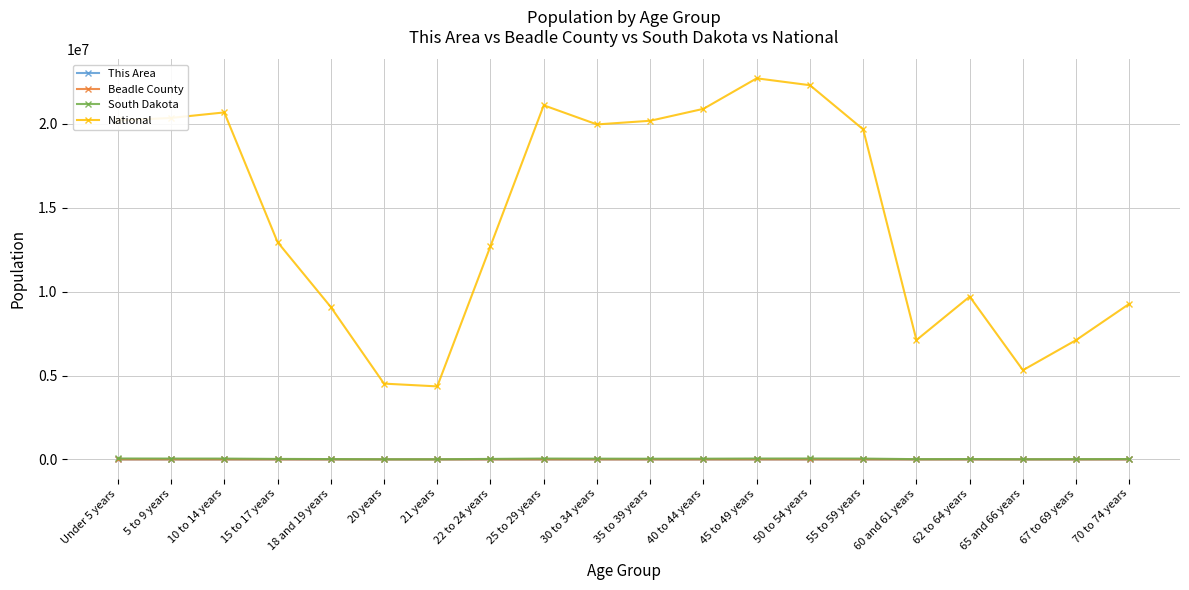

True or false: Beadle County and South Dakota cross at least once.

False